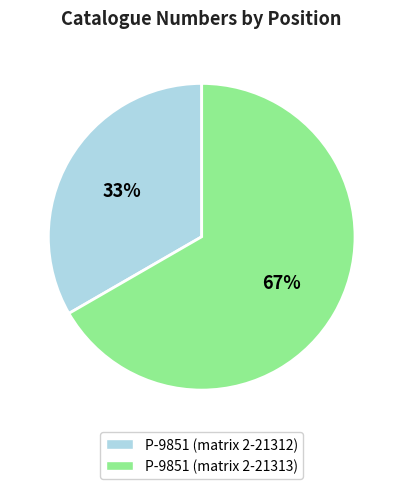

Is it true that P-9851 (matrix 2-21312) is 24% of the pie?

False